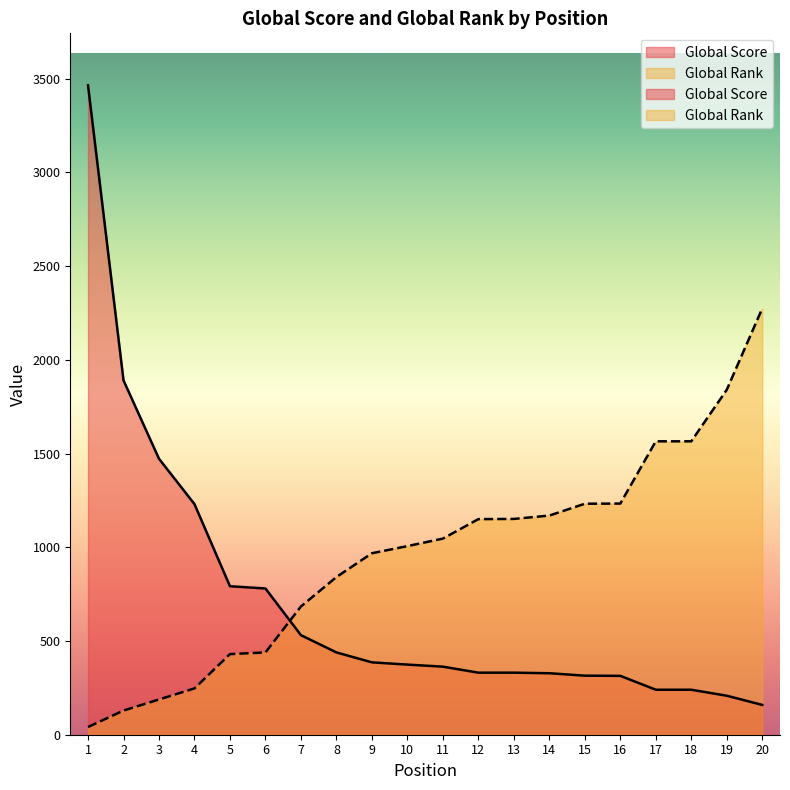

True or false: Global Rank has a value of 1046 at 11.

True